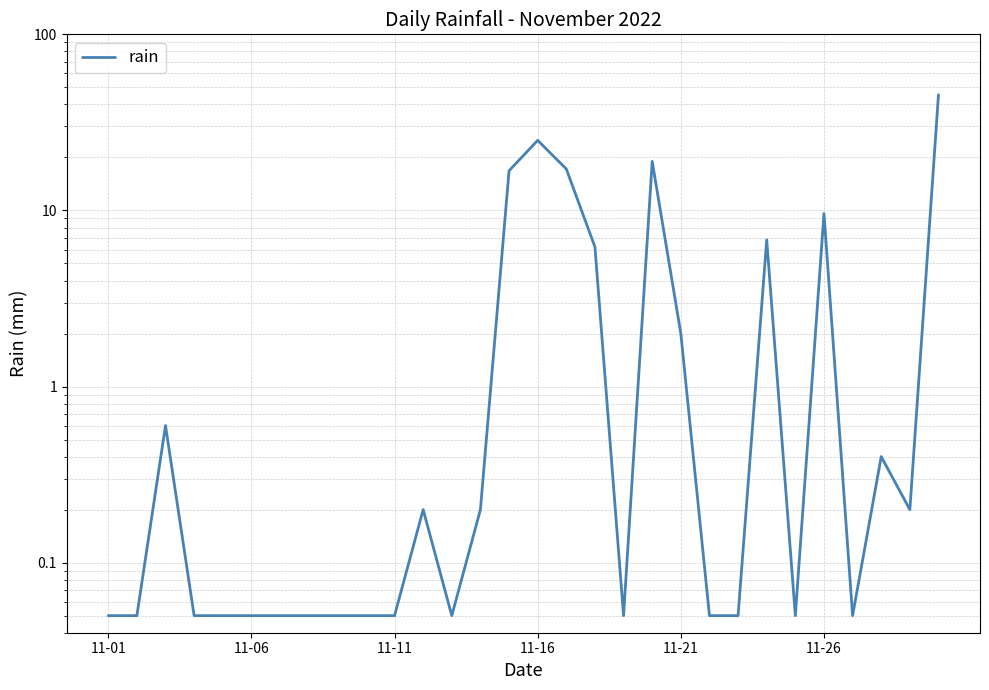

The value at 22 is 0.1. True or false?

True